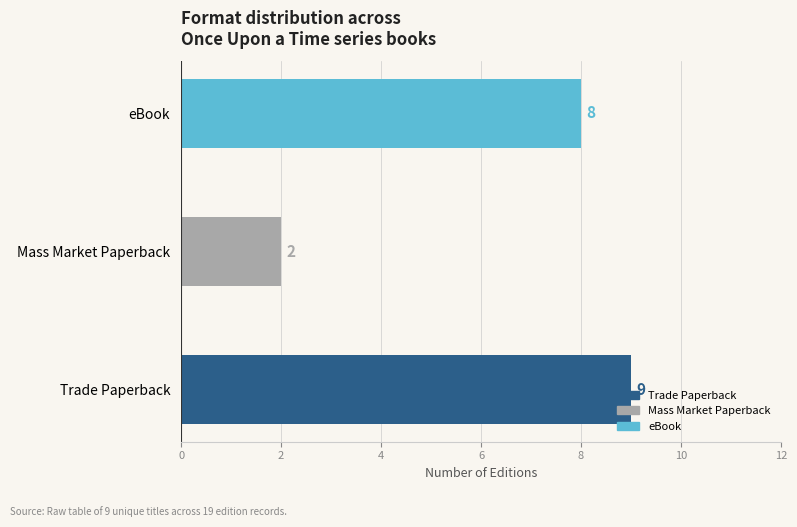

Count the number of categories in the chart.

3